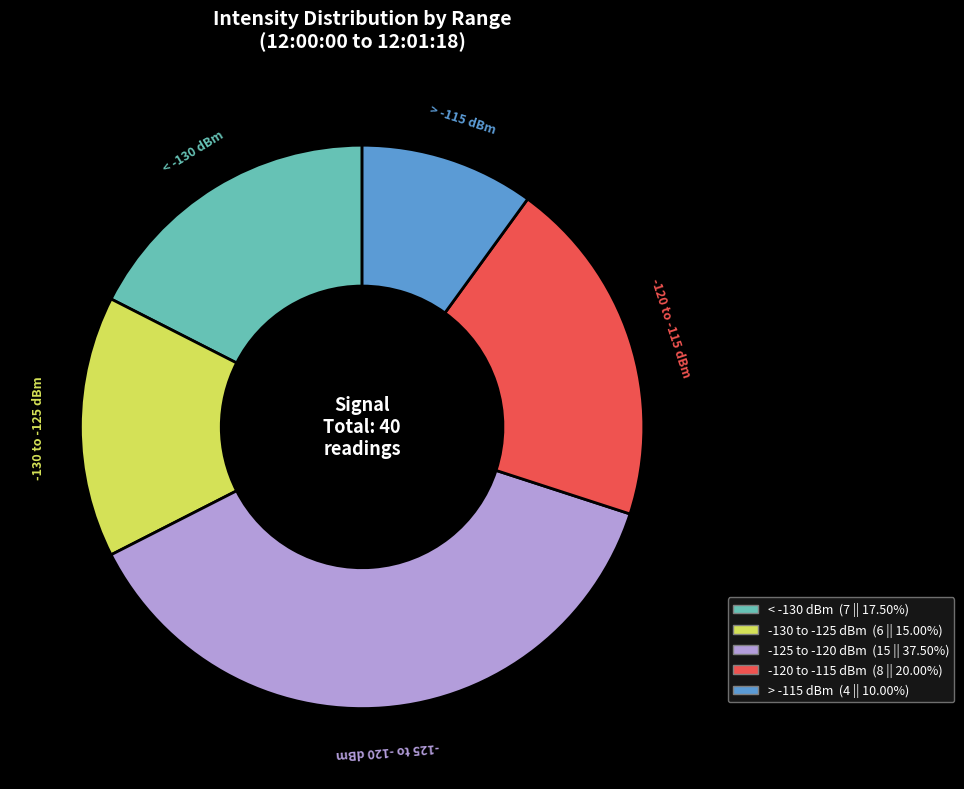

What is the ratio of the value at < -130 dBm (7 || 17.50%) to the value at -120 to -115 dBm (8 || 20.00%)?

0.9